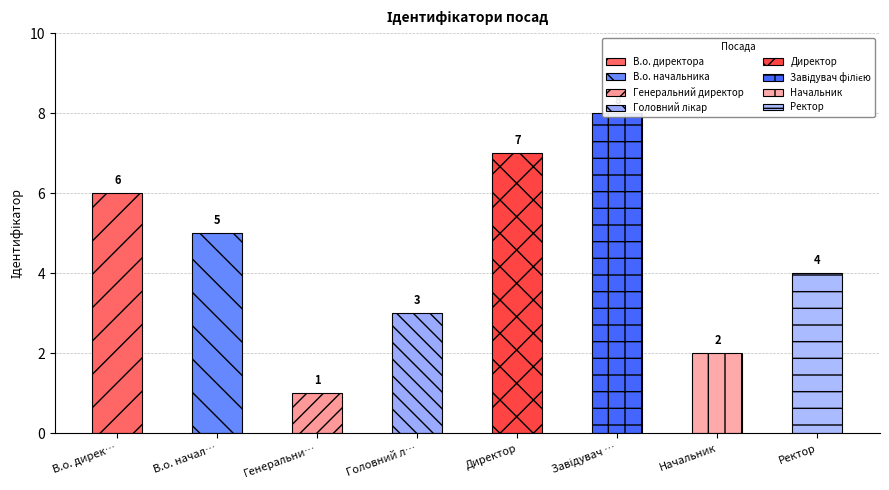

List the labels in order of value, smallest first.

Генеральний директор, Начальник, Головний лікар, Ректор, В.о. начальника, В.о. директора, Директор, Завідувач філією